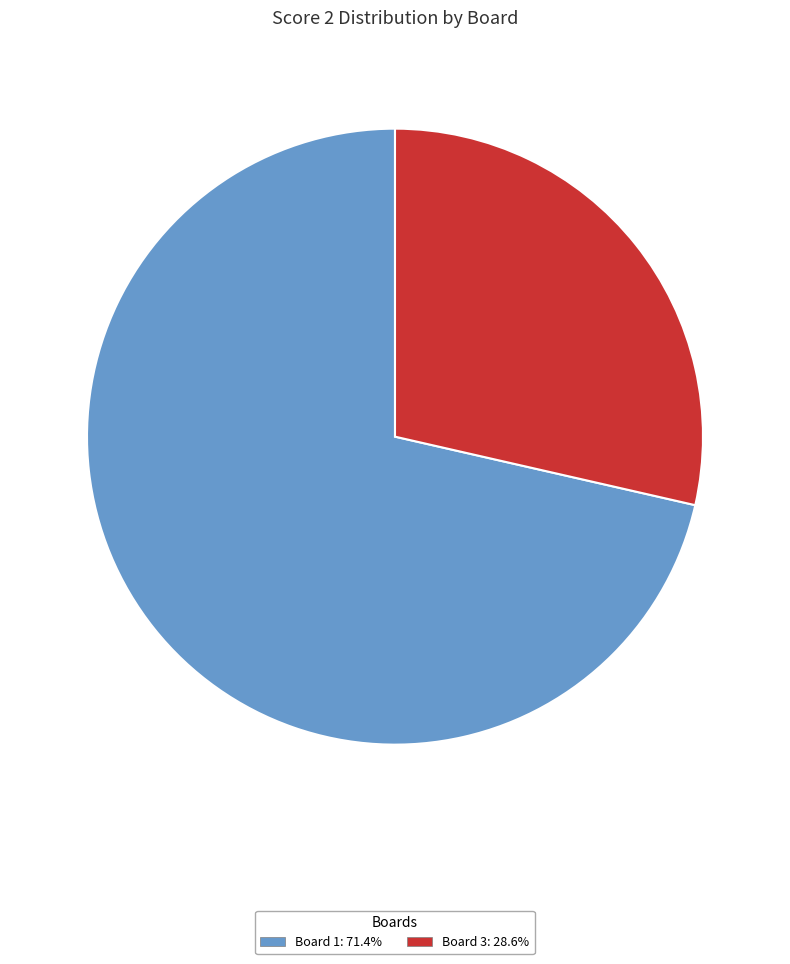

What is the ratio of the value at Board 3: 28.6% to the value at Board 1: 71.4%?

0.4